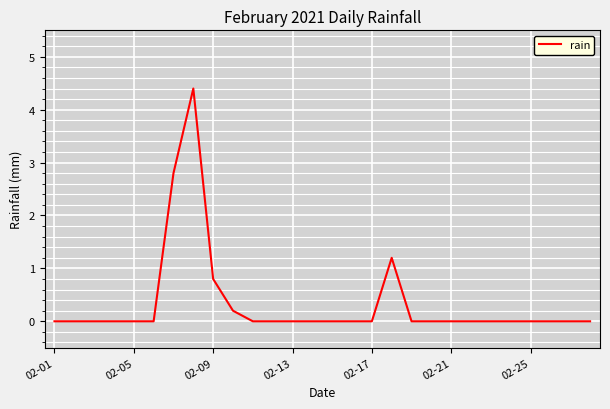

Does the chart have visible grid lines?

Yes